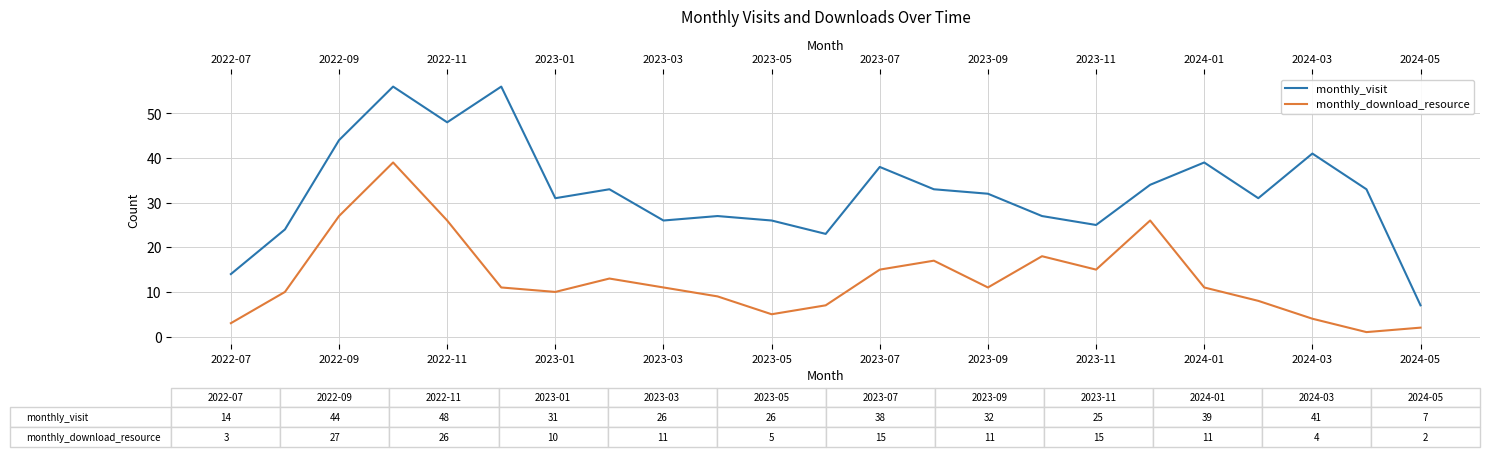

True or false: monthly_download_resource and monthly_visit cross at least once.

False